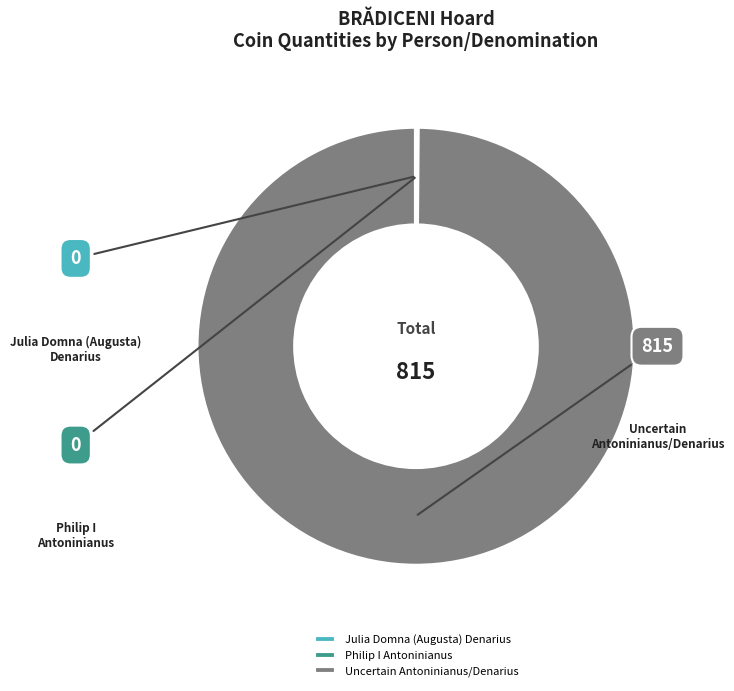

What is the largest slice in the pie chart?

Uncertain
Antoninianus/Denarius